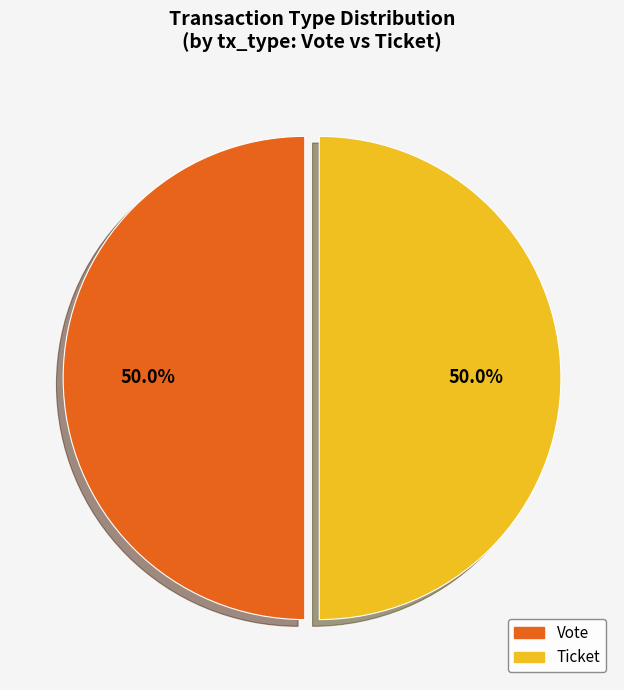

Approximately how many times larger is the value at Ticket compared to Vote?

1.0